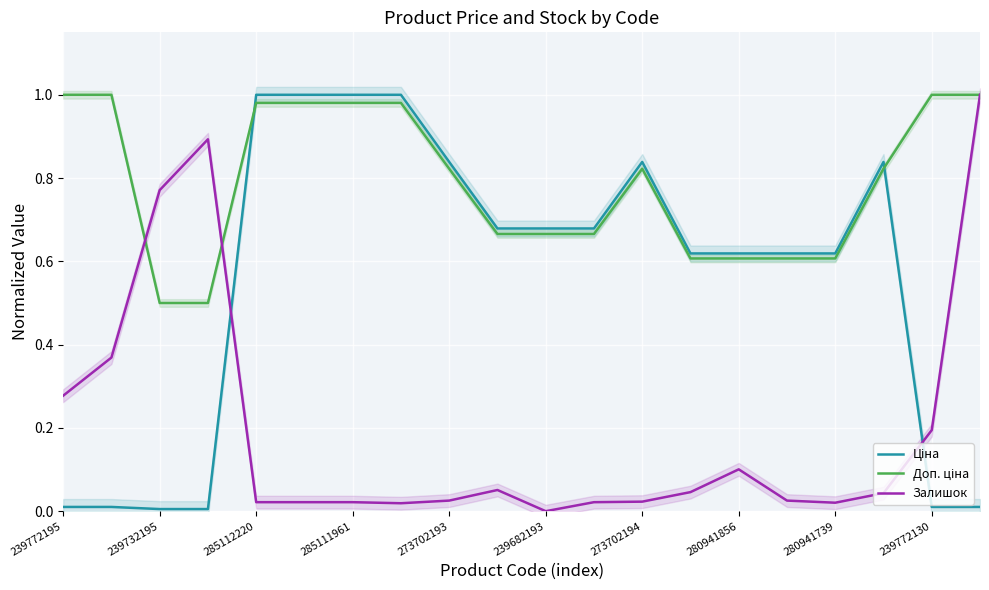

True or false: Залишок has a value of 0.1 at 239772130.

False